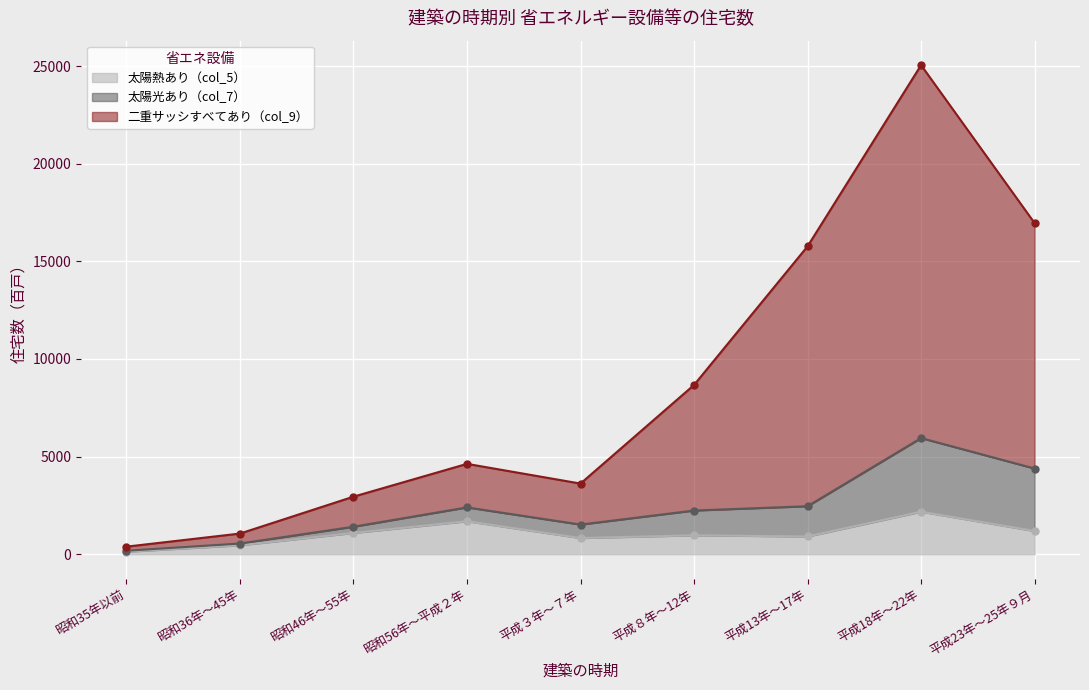

At which category is the sum across all series the highest?

平成18年～22年